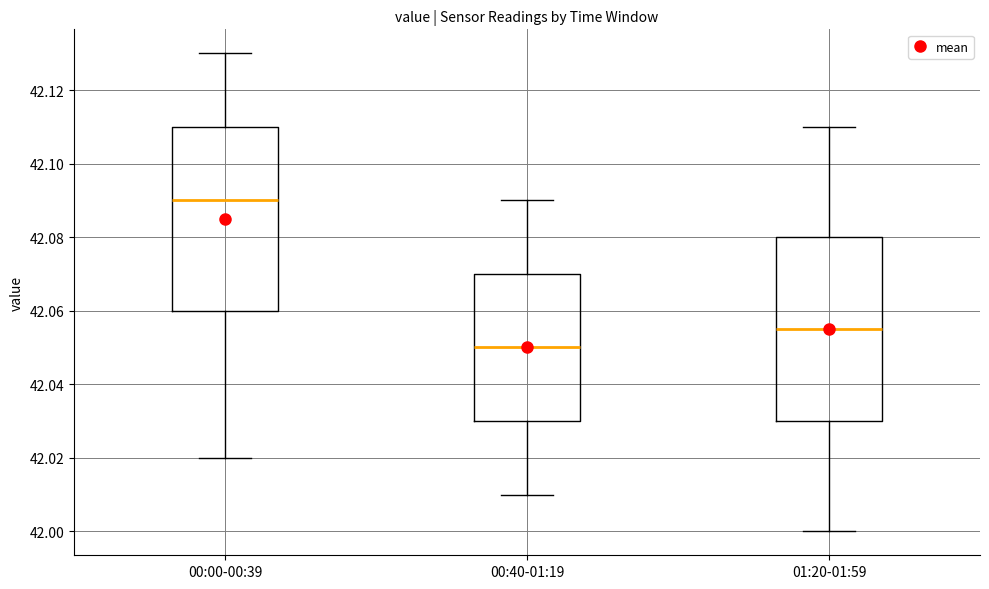

Reading left to right, read every box against the y-axis: the position of its median line, the range the box covers, and the ends of its whiskers. The values are not printed on the chart, so give them approximately, as read against the axis.

00:00-00:39: median 42.090, box 42.060 to 42.110, whiskers 42.020 to 42.130
00:40-01:19: median 42.050, box 42.030 to 42.070, whiskers 42.010 to 42.090
01:20-01:59: median 42.056, box 42.030 to 42.080, whiskers 42.000 to 42.110